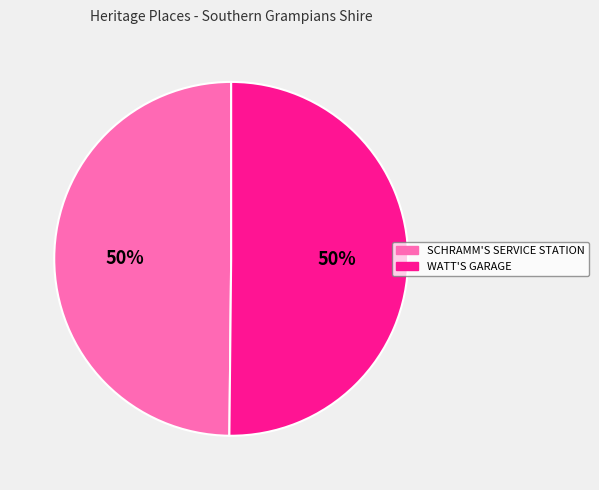

How many segments does this pie chart have?

2